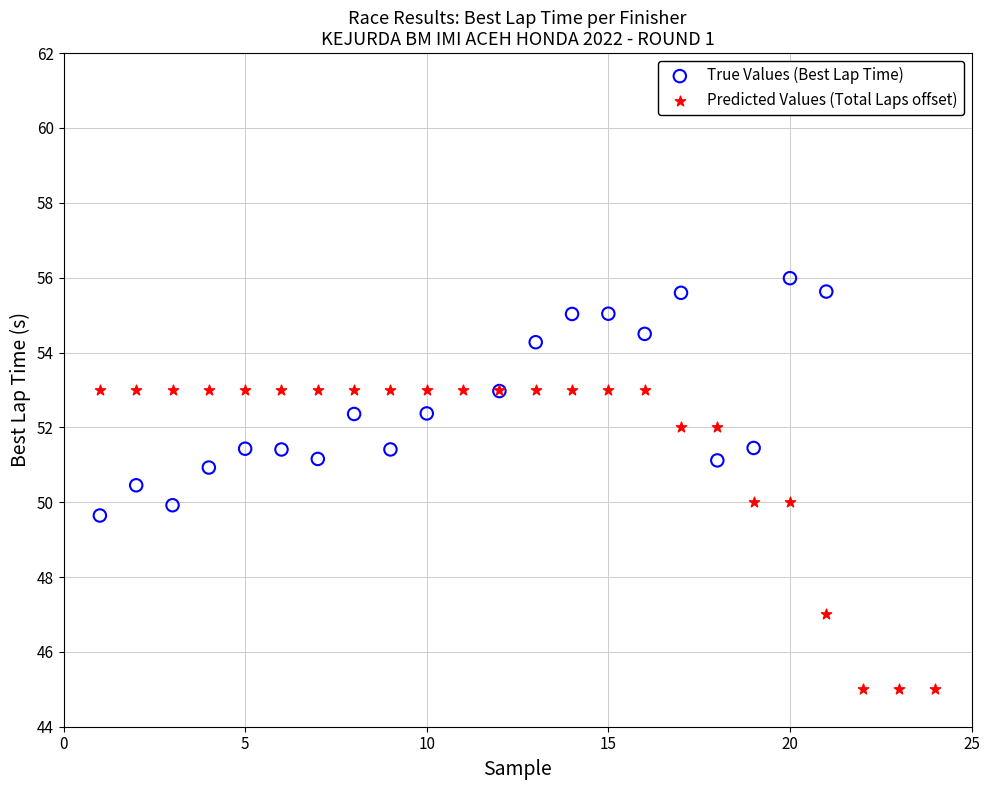

Which series has the widest spread of Y values?

Predicted Values (Total Laps offset)